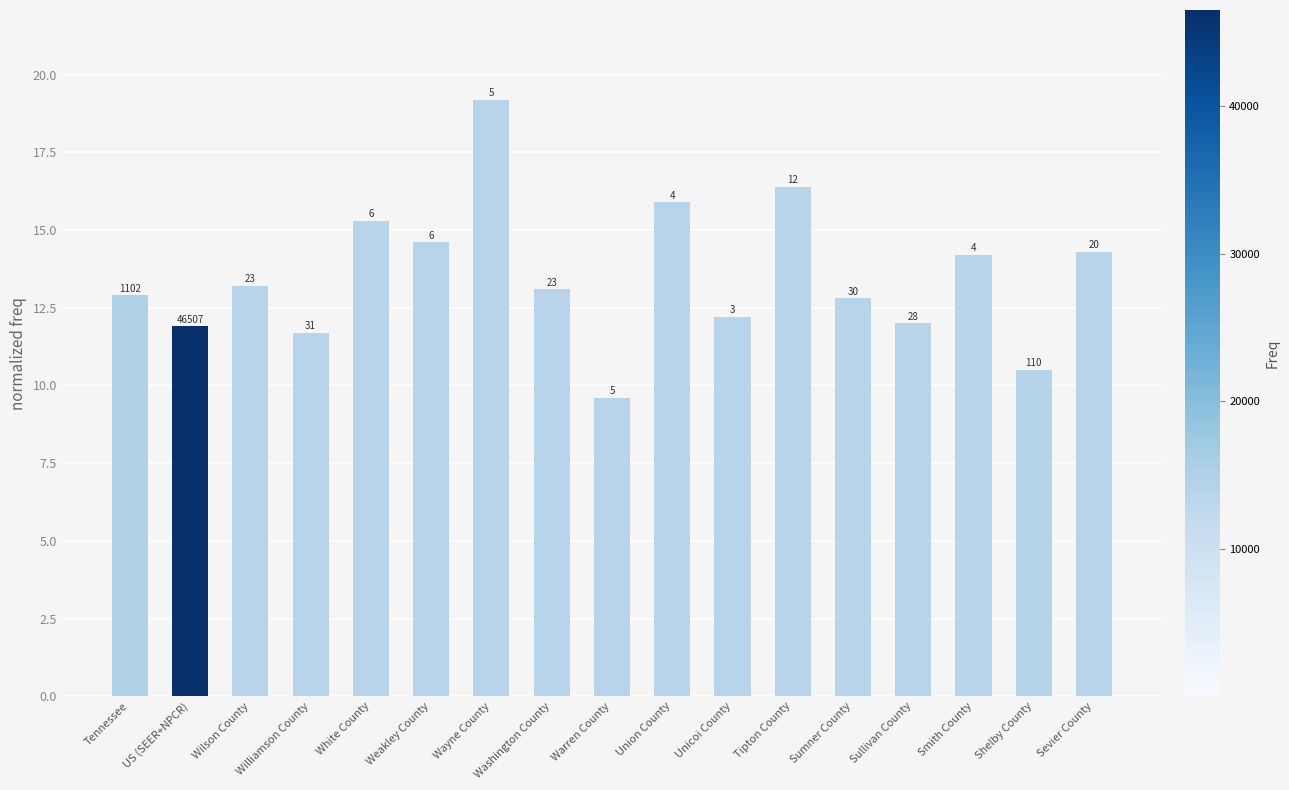

List the labels in order of value, largest first.

Wayne County, Tipton County, Union County, White County, Weakley County, Sevier County, Smith County, Wilson County, Washington County, Tennessee, Sumner County, Unicoi County, Sullivan County, US (SEER+NPCR), Williamson County, Shelby County, Warren County